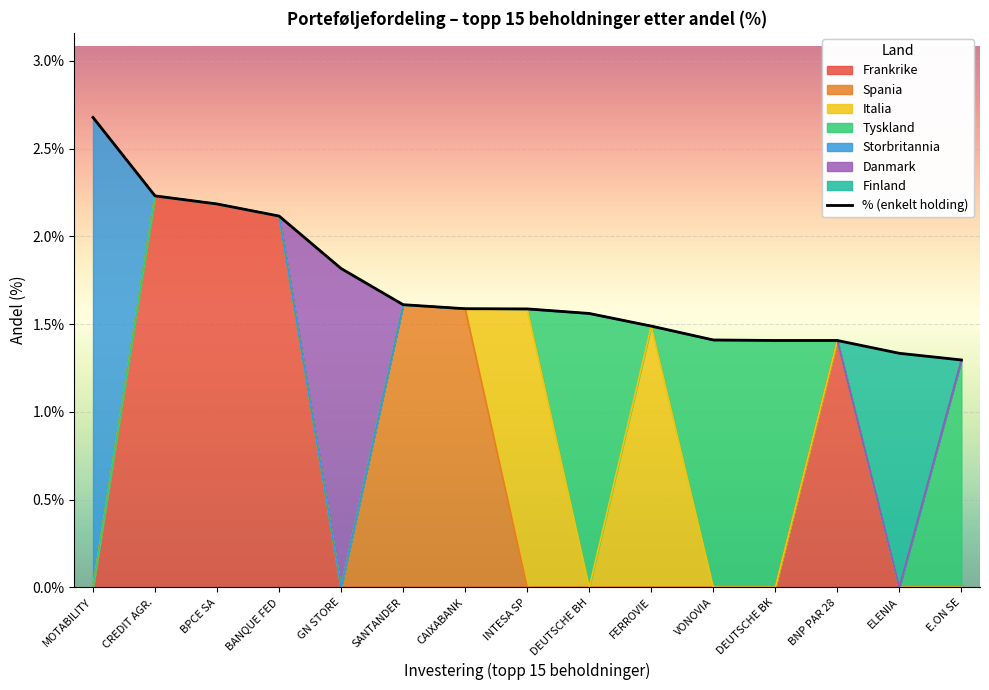

How many lines are shown in the chart?

1